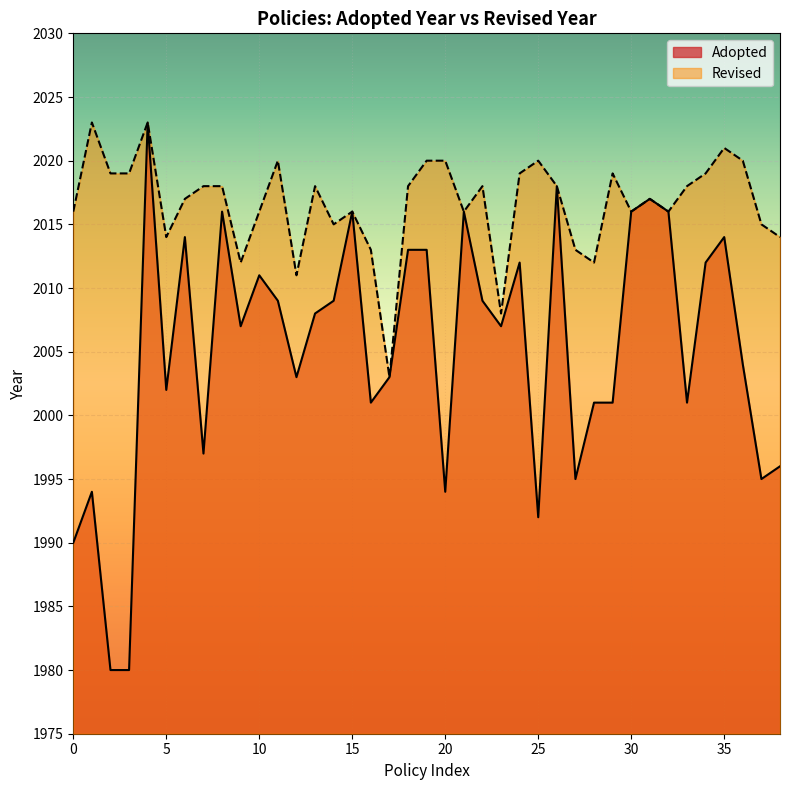

Is it true that Adopted equals 3183 at 35?

False